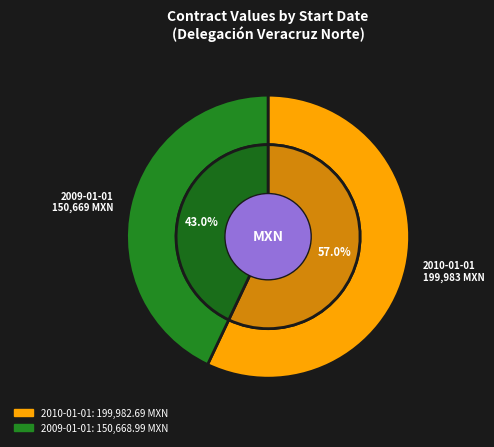

Is there any slice that represents more than half of the pie?

Yes